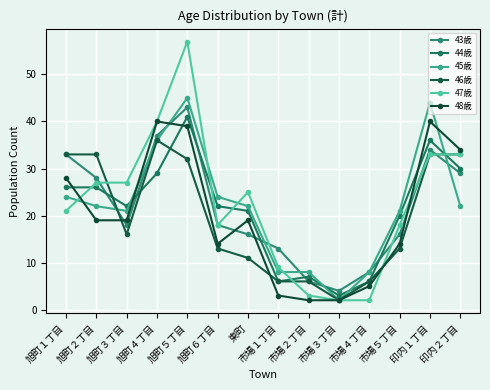

Where does the 46歳 series first go above 16?

旭町１丁目